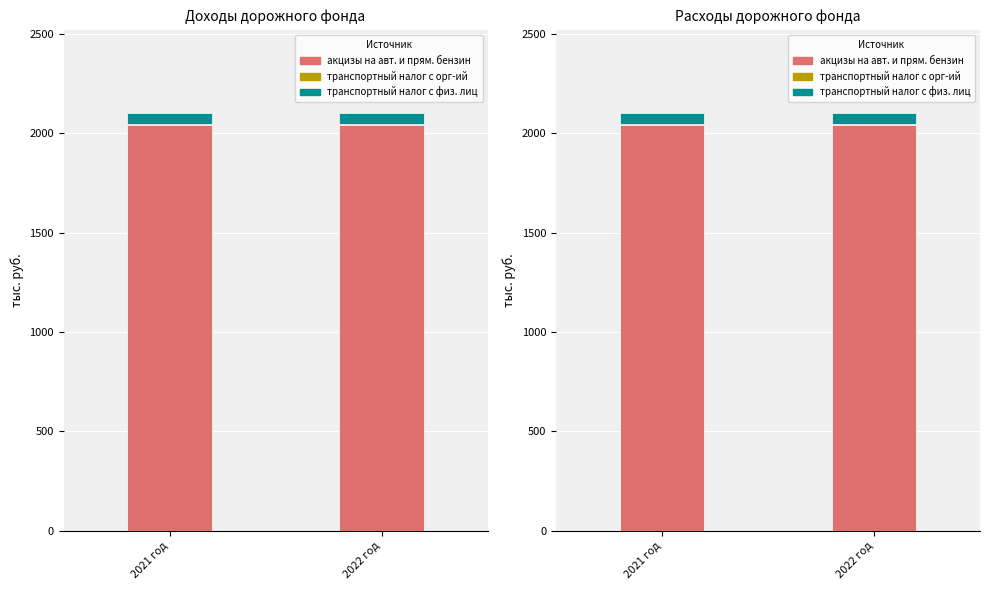

The value of акцизы на авт. и прям. бензин at 2022 год is 970.9. True or false?

False